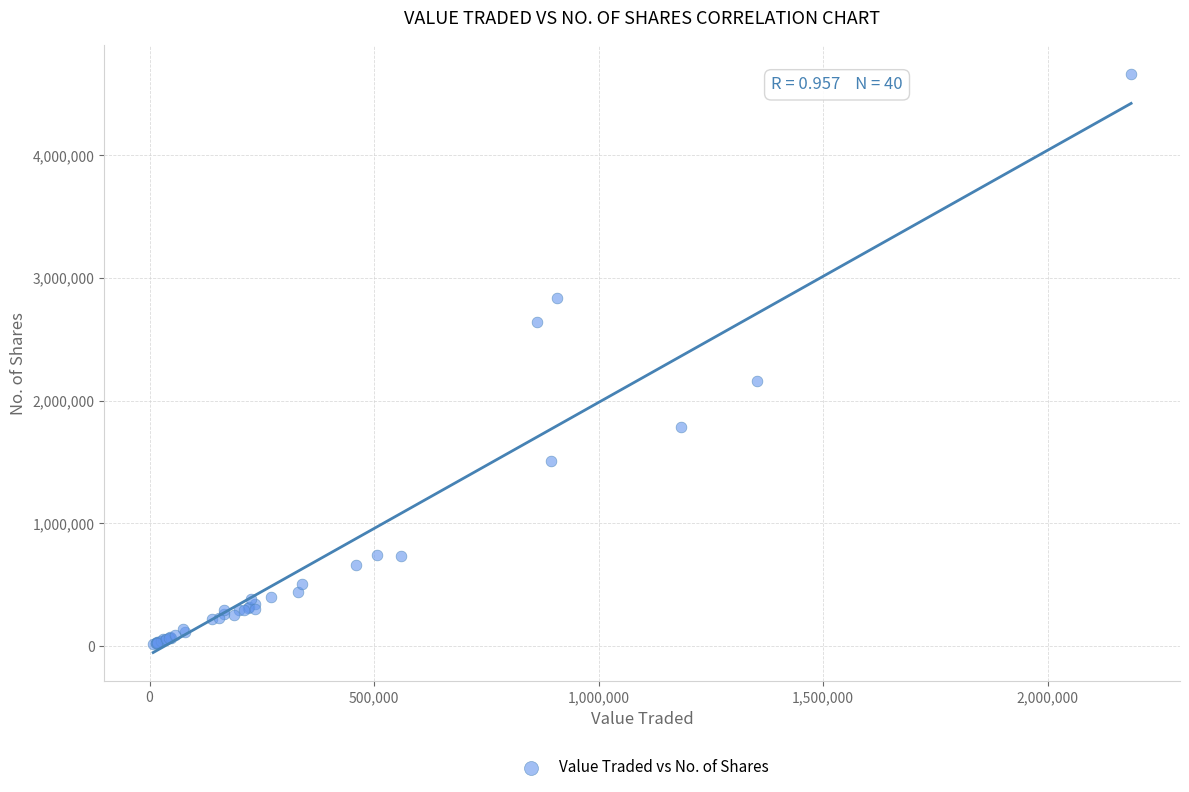

What Y value in the scatter plot is closest to 2340465?

2156794